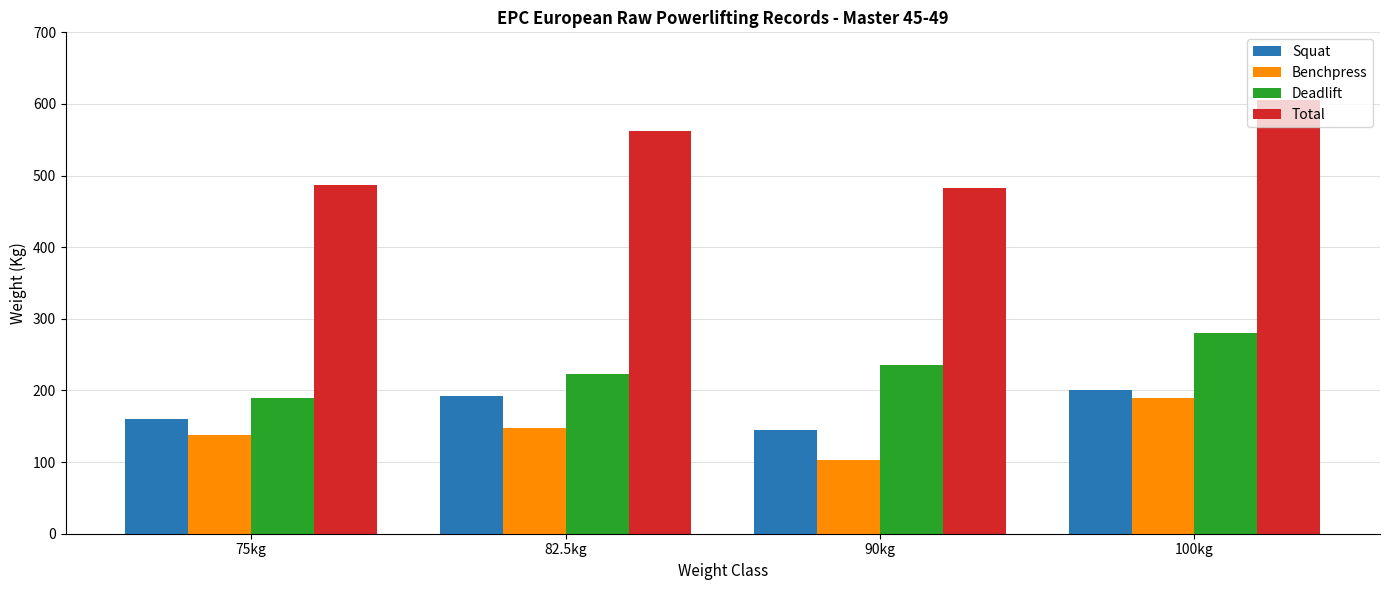

How many bars are there in total?

16